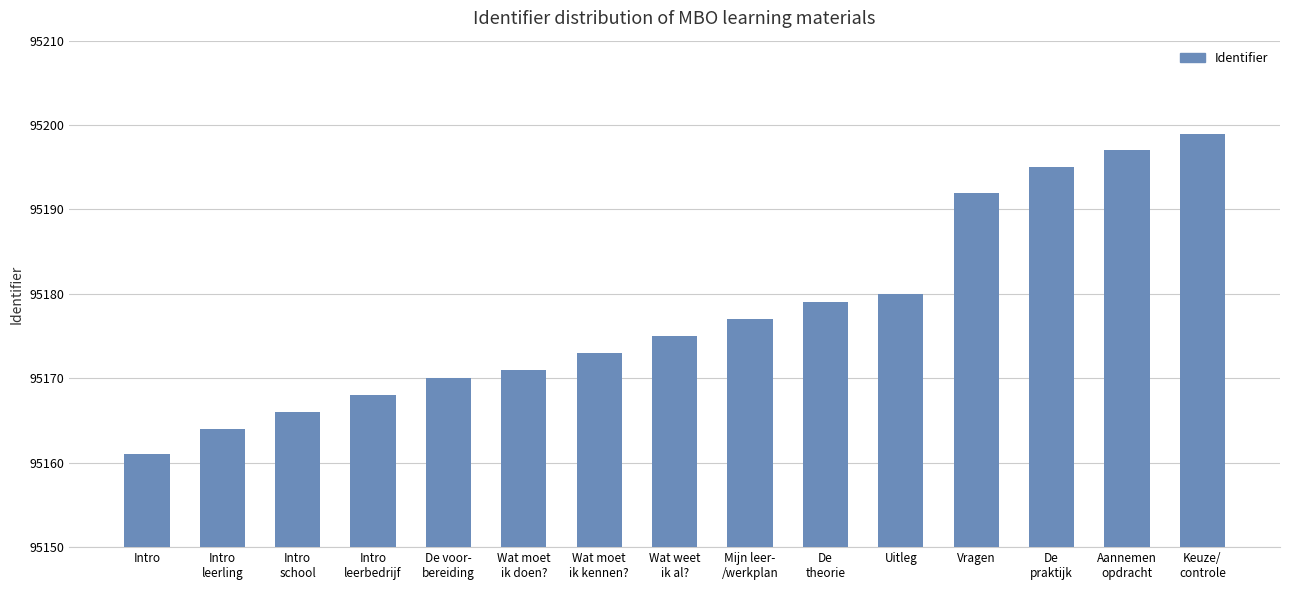

What is the difference between the maximum and minimum values?

38